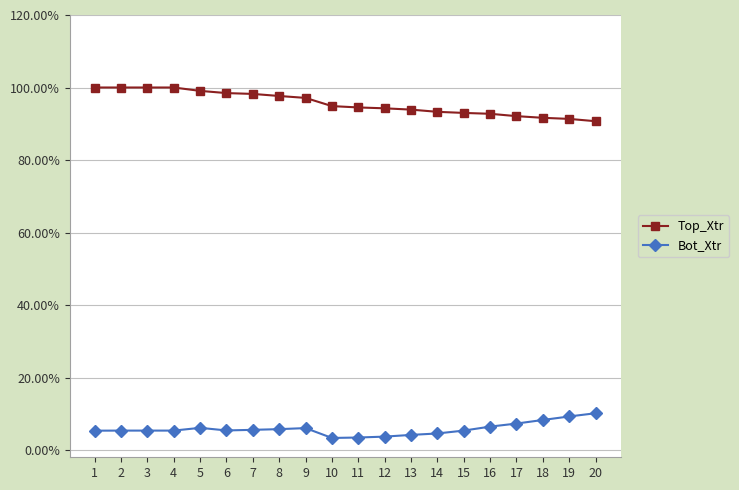

Does the chart display data point markers on the line(s)?

Yes